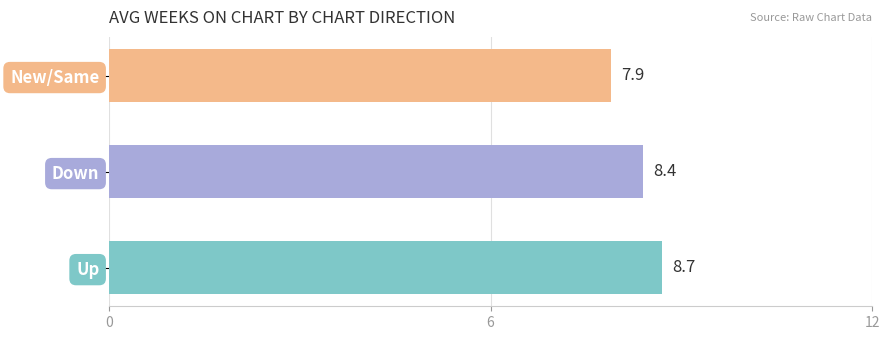

What is the sum of all values?

25.0